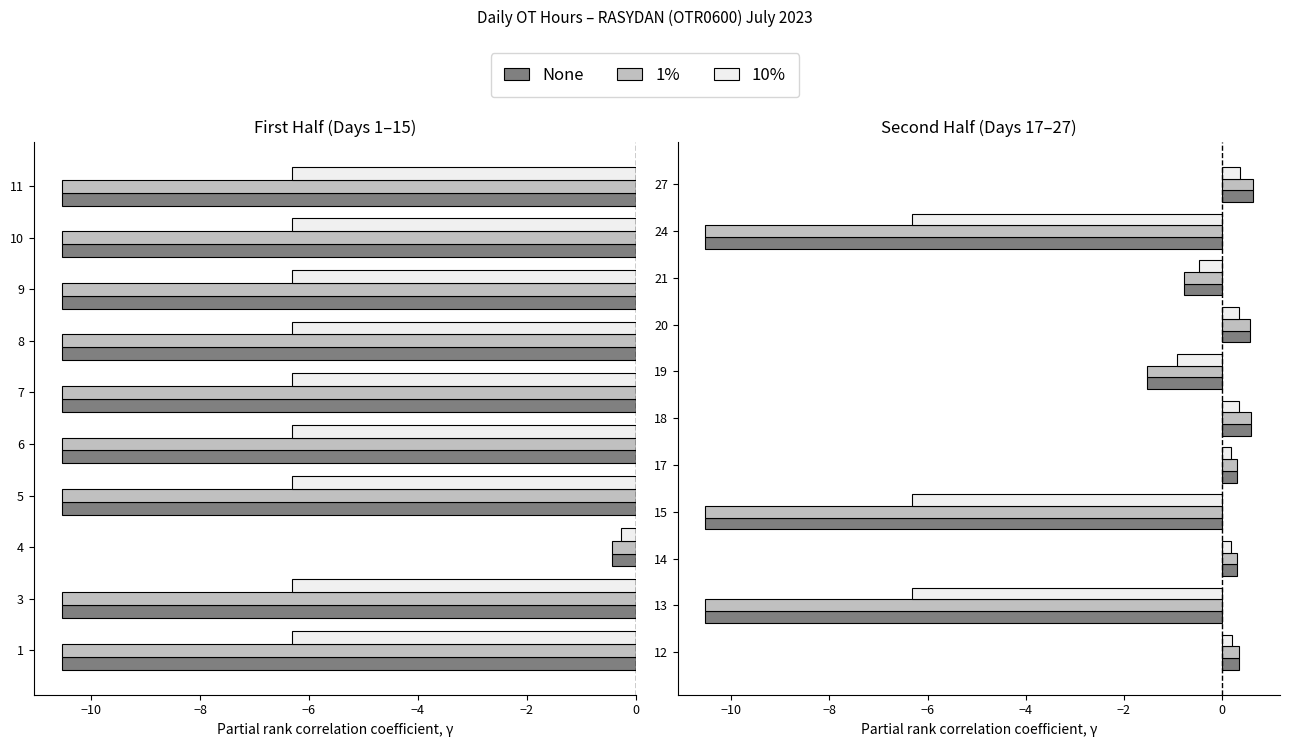

What is the highest value of the None series?

0.6